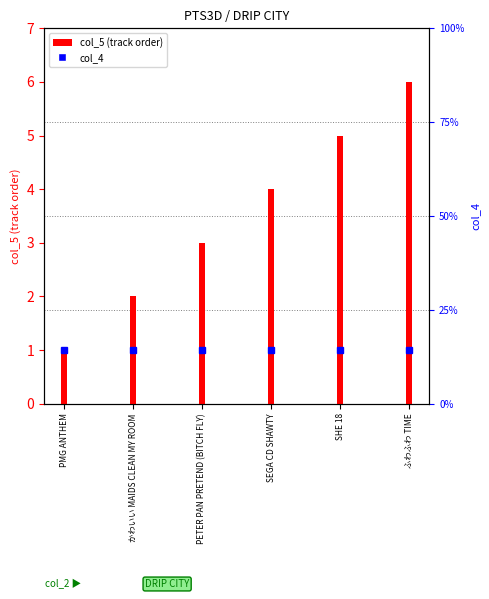

At which label is the value closest to 3?

PETER PAN PRETEND (BITCH FLY)